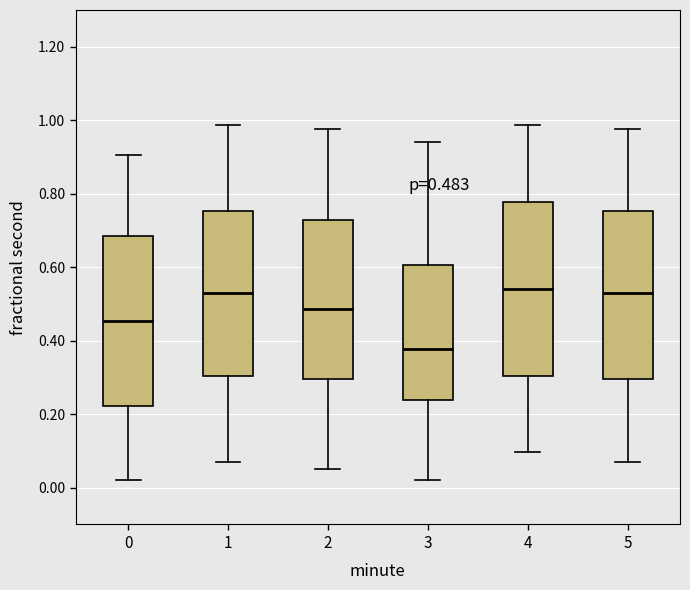

Which box's median line is the lowest?

3